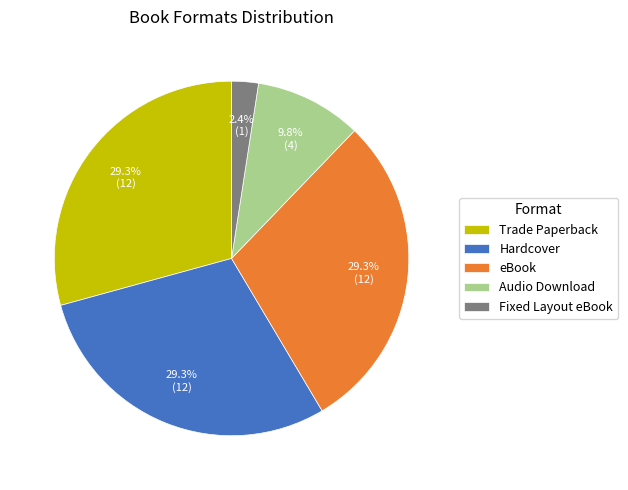

Combined, do eBook and Audio Download account for over 50%?

No